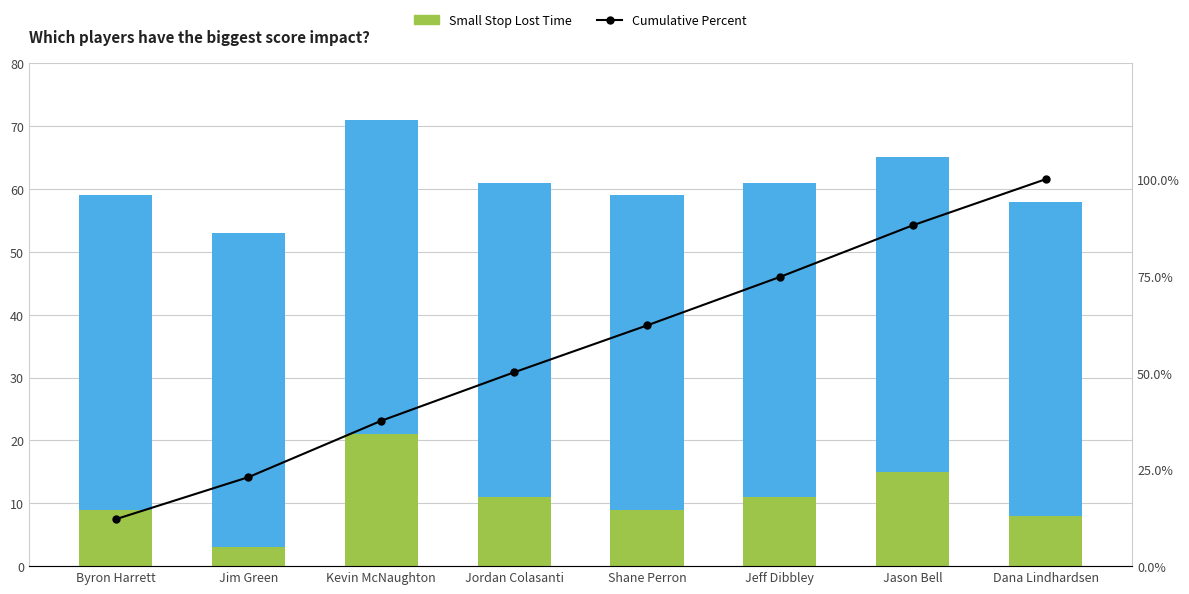

Is it true that Cumulative Percent equals 74.7 at Jeff Dibbley?

True